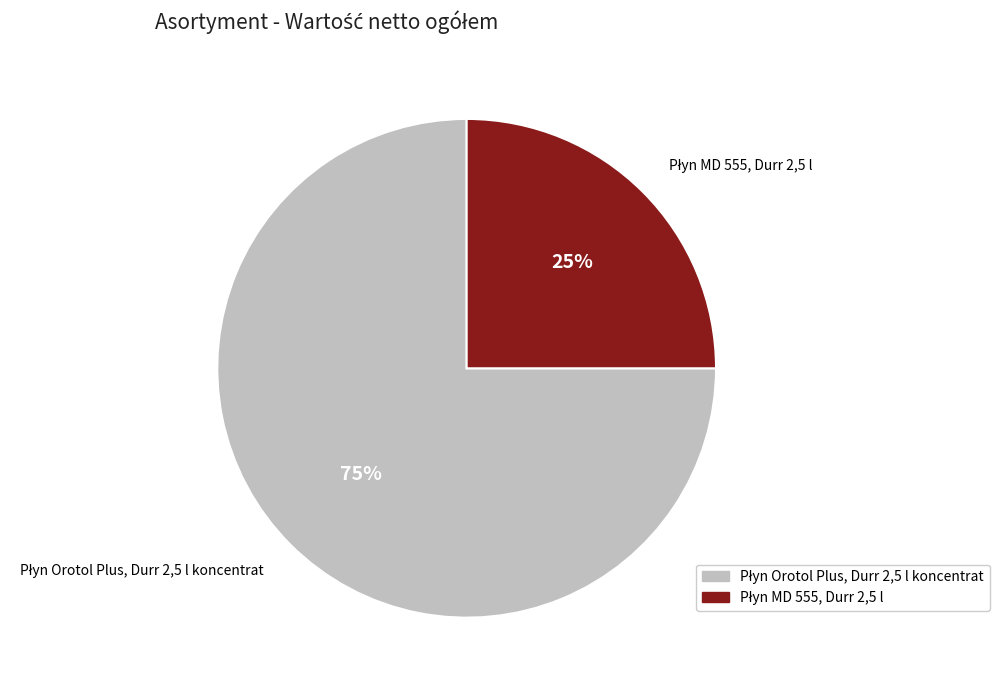

To the nearest percent, what is the average slice percentage?

50%